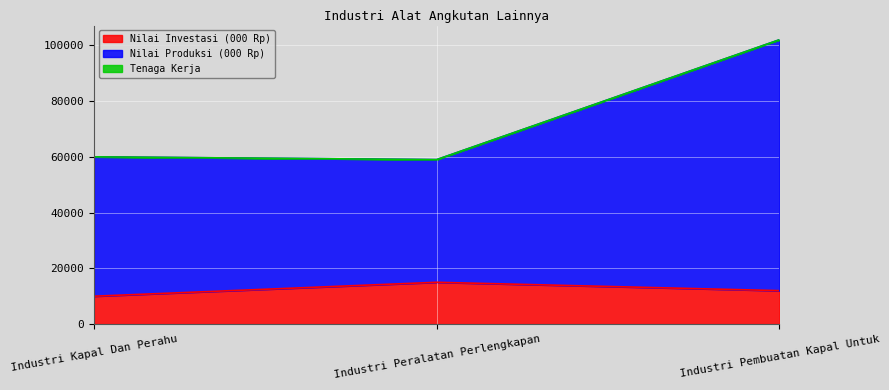

Which has a higher value, Industri Pembuatan Kapal Untuk or Industri Kapal Dan Perahu?

Industri Pembuatan Kapal Untuk